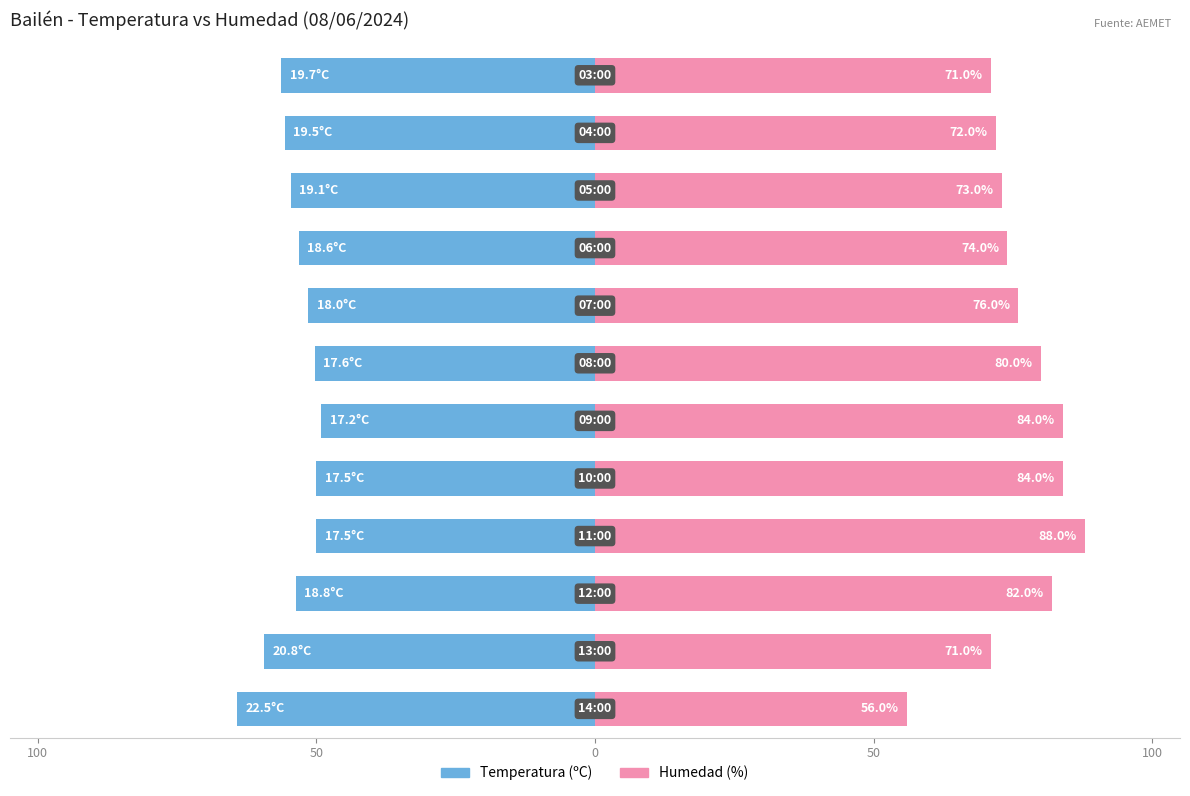

Reading left to right, list all the values displayed in this chart.

Temperatura (ºC): -64.3	-59.4	-53.7	-50.0	-50.0	-49.1	-50.3	-51.4	-53.1	-54.6	-55.7	-56.3
Humedad (%): 56.0	71.0	82.0	88.0	84.0	84.0	80.0	76.0	74.0	73.0	72.0	71.0